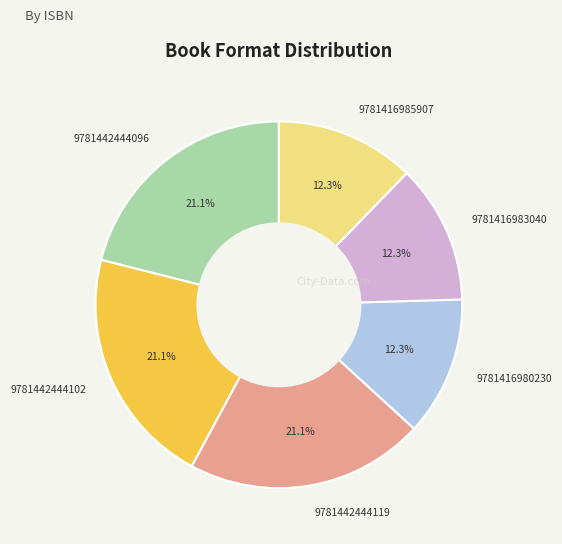

How much of the chart is everything except 9781442444096?

78.9%